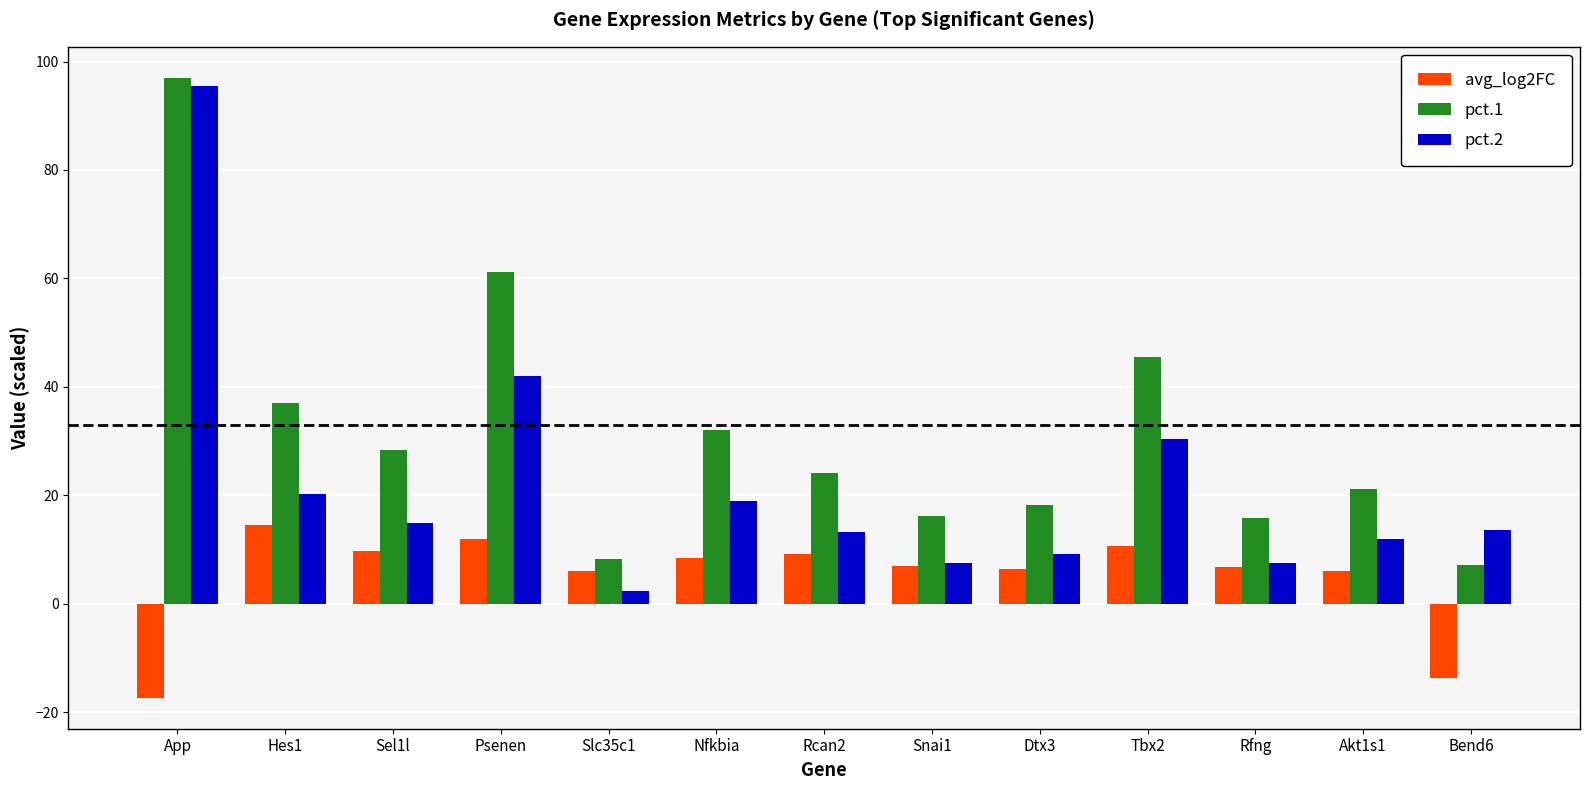

What is the value of the pct.2 bar at the 8th from the left?

7.6